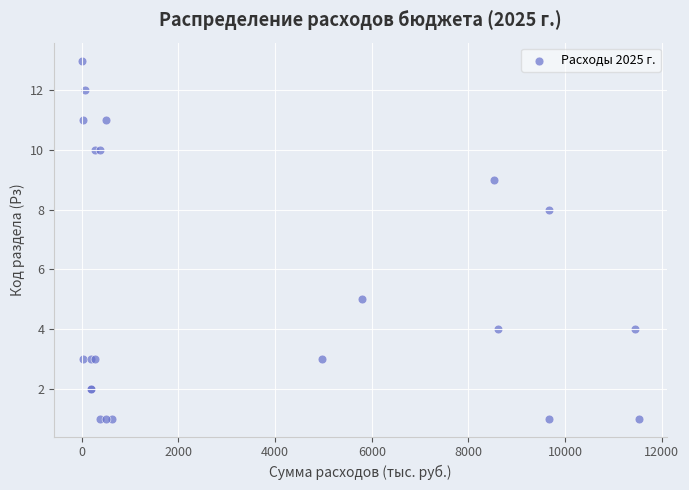

What Y value in the scatter plot is closest to 7?

8